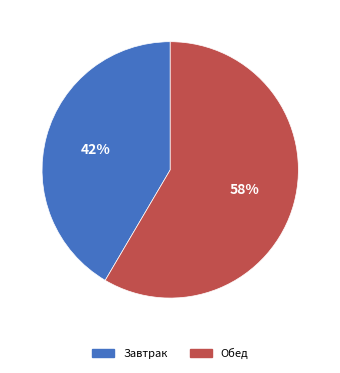

What percentage is the Обед slice, to the nearest percent?

58%